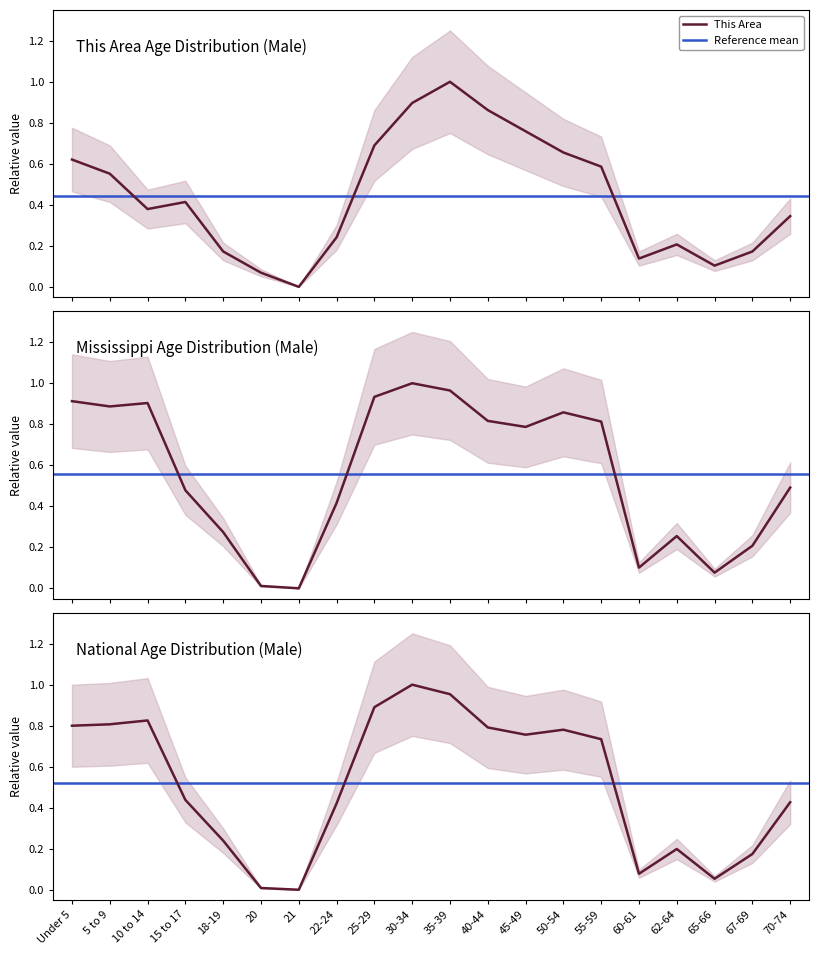

How many lines are shown in the chart?

3